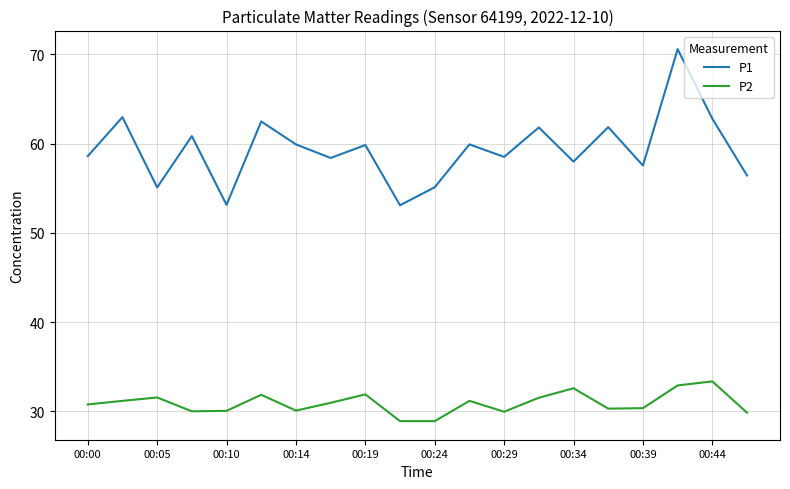

True or false: P2 and P1 intersect in this chart.

False